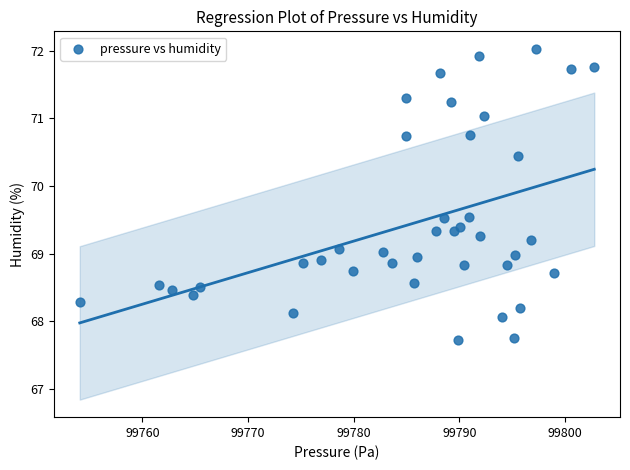

What is the range of X values (max minus min)?

48.7